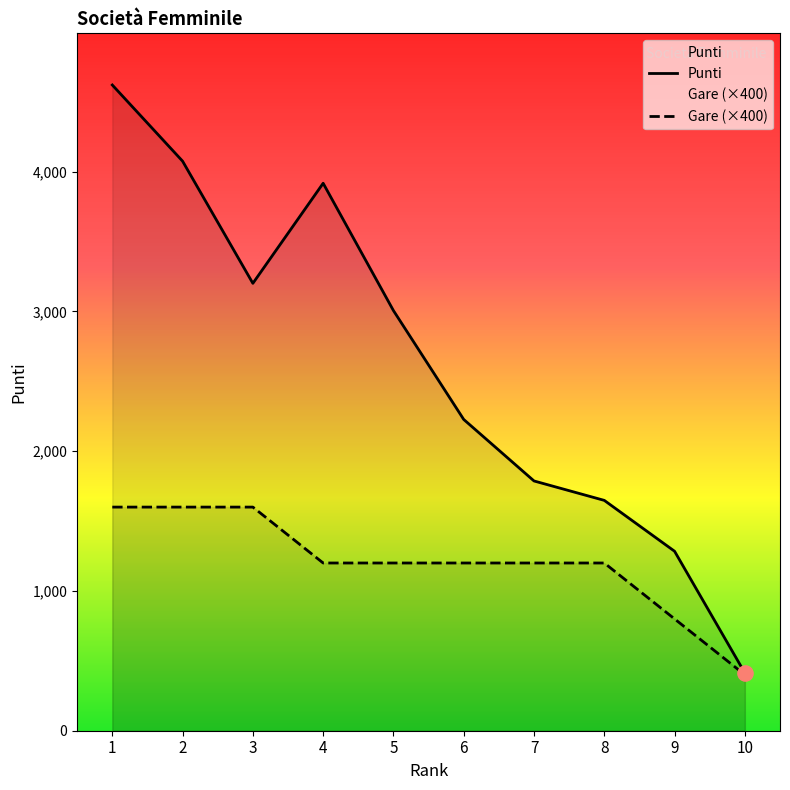

At which category is the sum across all series the highest?

1